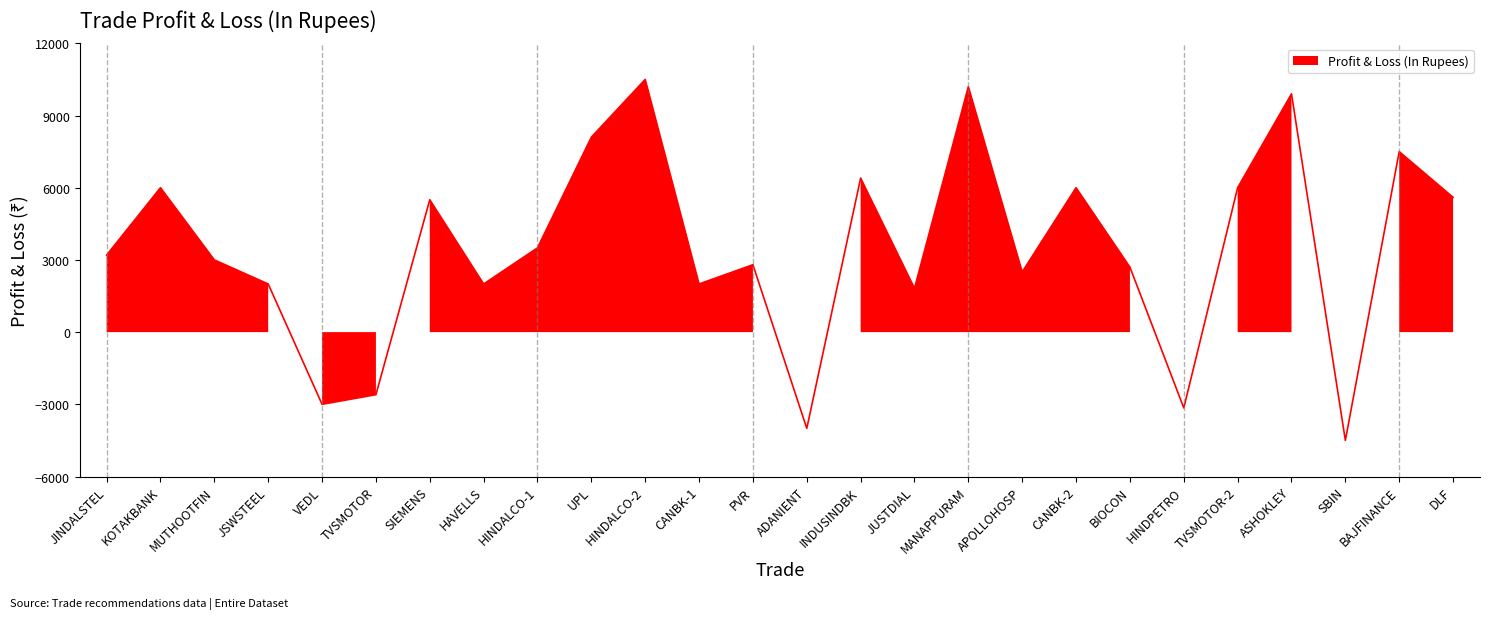

Reading right to left, list all the values displayed in this chart.

5600	7500	-4500	9900	6000	-3150	2700	6000	2500	10200	1820	6400	-4000	2800	2000	10500	8100	3500	2000	5500	-2600	-3000	2000	3000	6000	3200